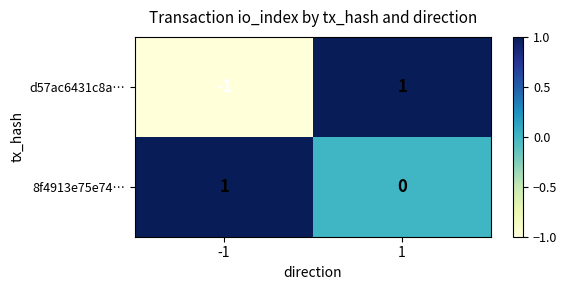

What is the total value across all series at 1?

1